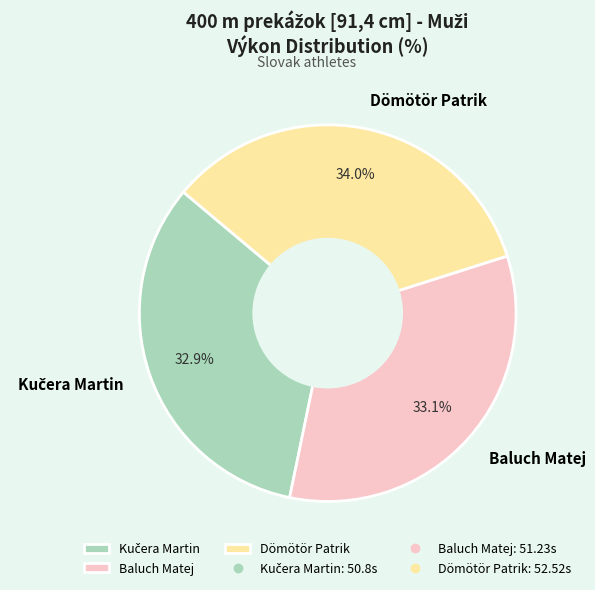

Approximately how many times larger is the value at Dömötör Patrik compared to Baluch Matej?

1.0